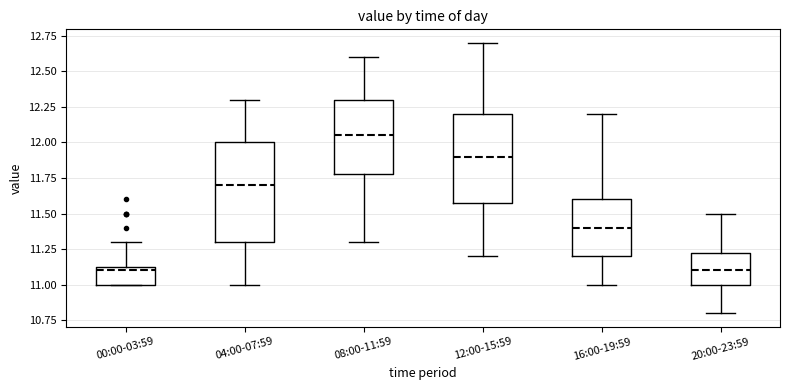

Where does the median line of the box for 20:00-23:59 sit on the y-axis? The values are not printed on the chart, so give them approximately, as read against the axis.

11.10